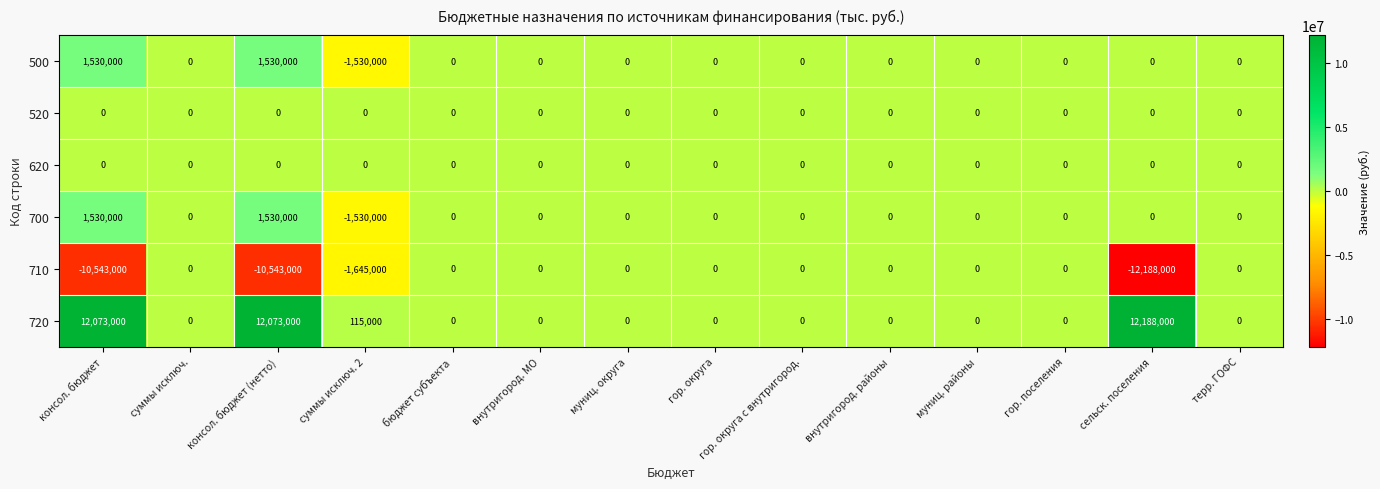

Count the number of categories in the chart.

14